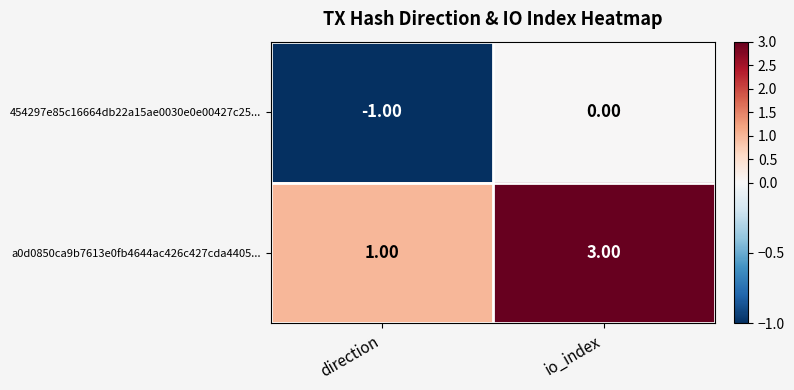

At which category is the sum across all series the highest?

io_index